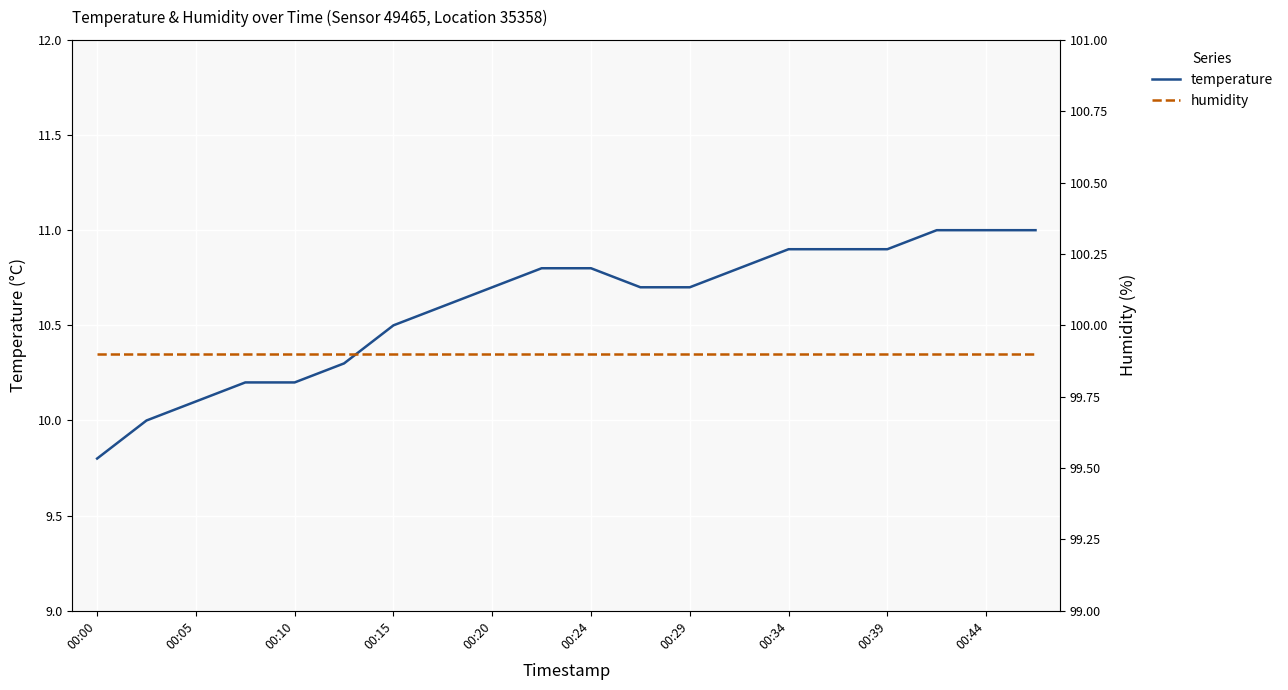

The value of temperature at 00:15 is 10.5. True or false?

True